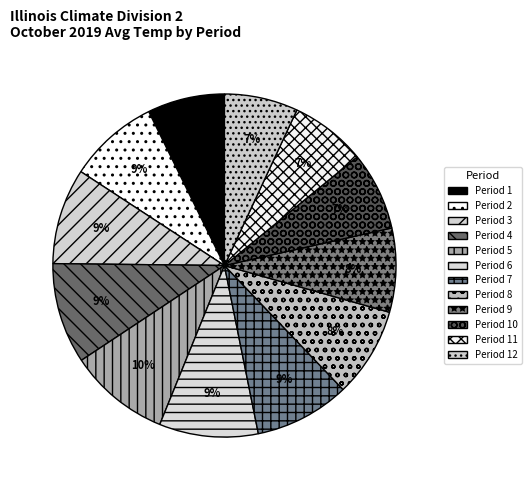

Does Period 10 represent more than half of the total?

No